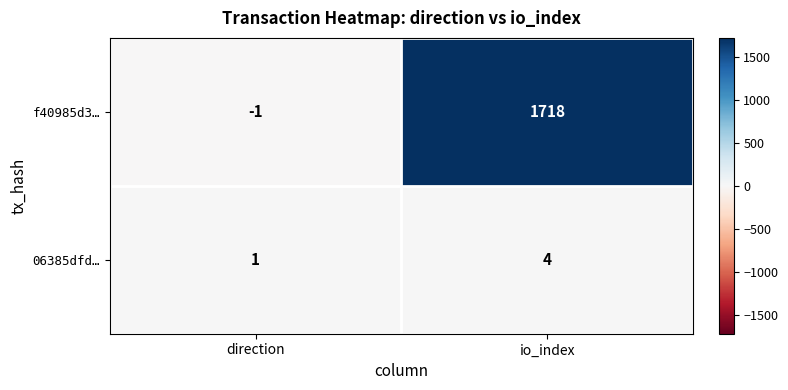

Where is f40985d3… nearest to the value 858?

direction